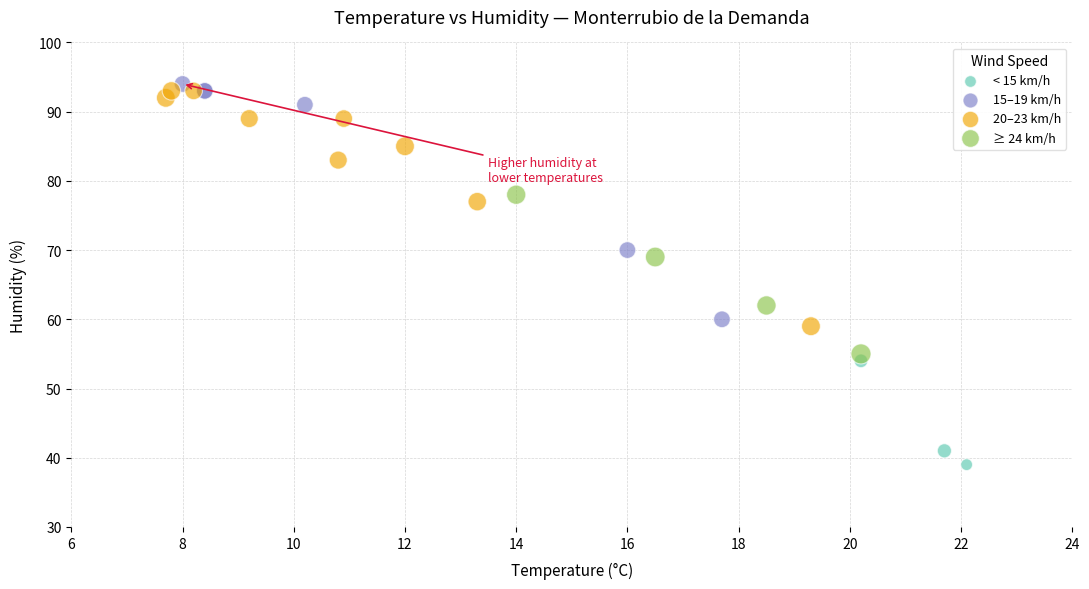

Which series reaches the maximum Y coordinate?

15–19 km/h